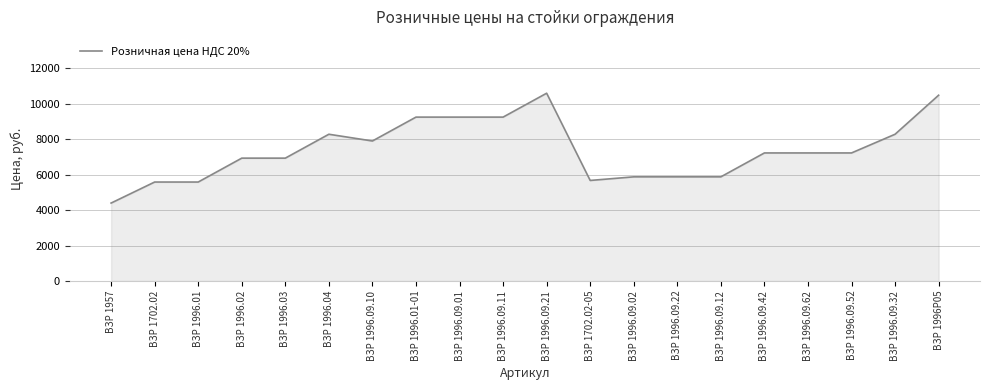

Which label corresponds to the largest value in the chart?

ВЗР 1996.09.21